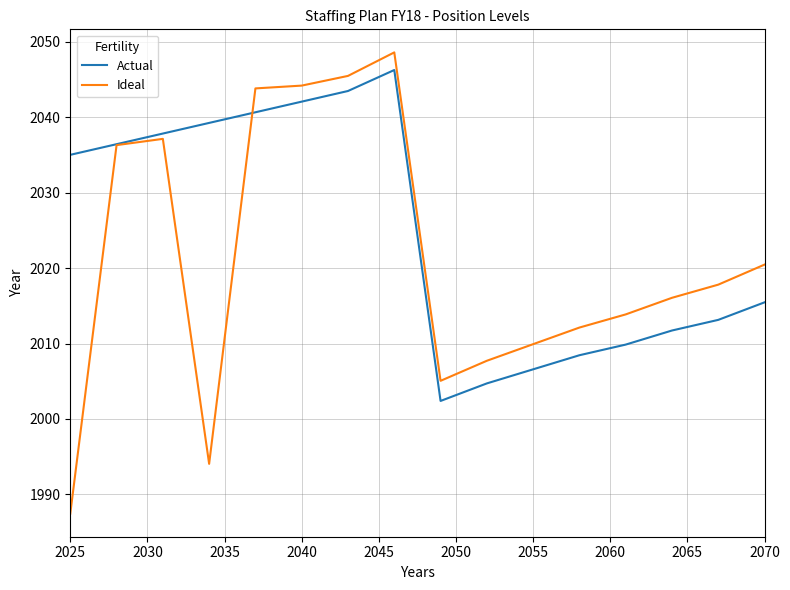

Which series has the widest spread of values?

Ideal